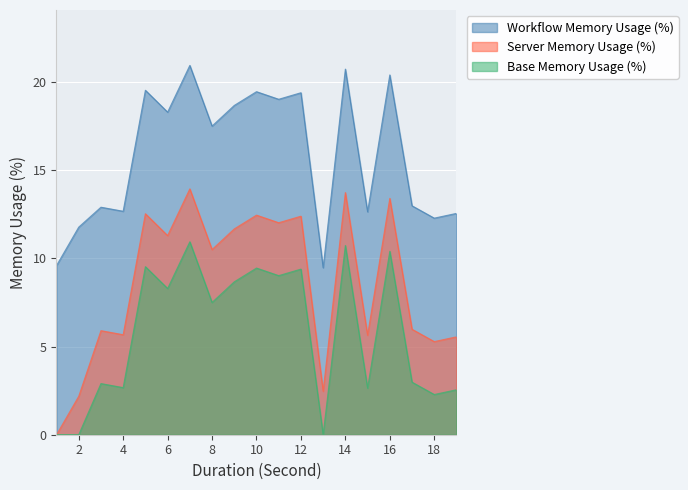

How many lines are shown in the chart?

3